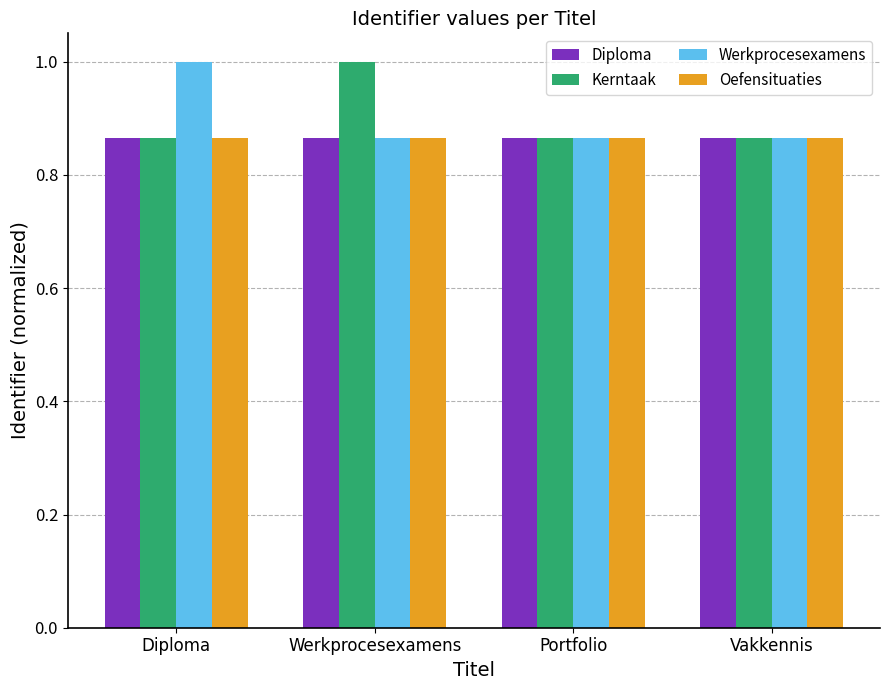

What is the label of the 3rd bar from the right?

Werkprocesexamens